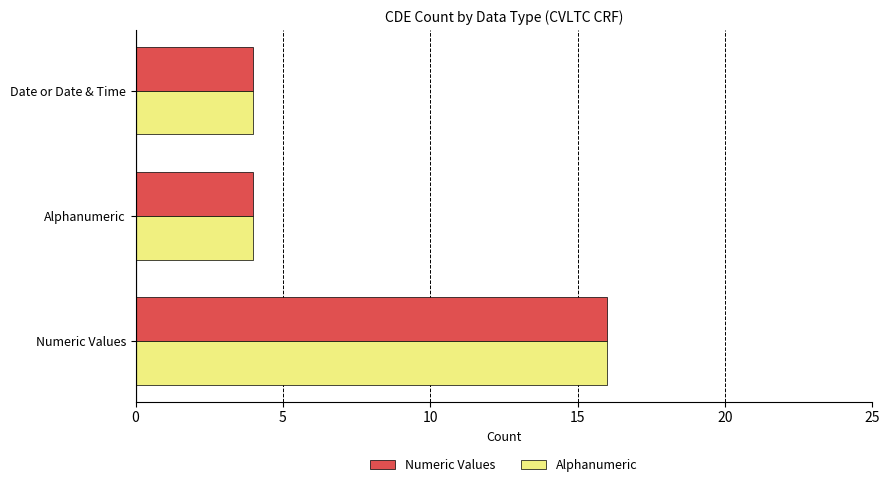

What is the minimum value for Alphanumeric?

4